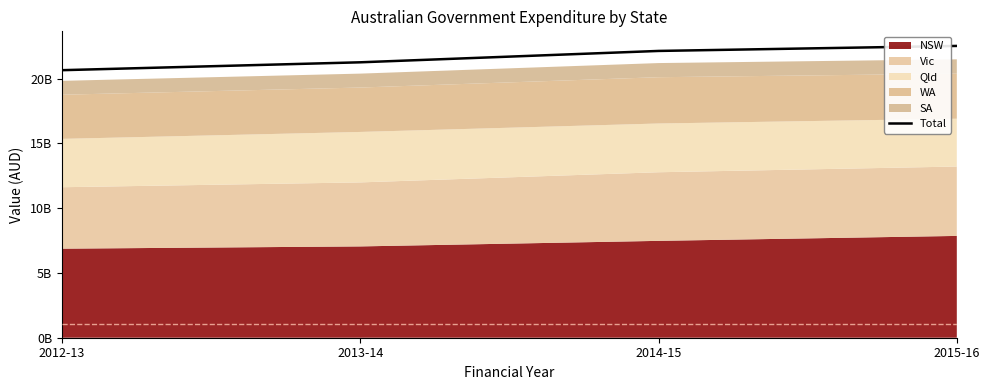

Rank the categories by value from highest to lowest.

2015-16, 2014-15, 2013-14, 2012-13